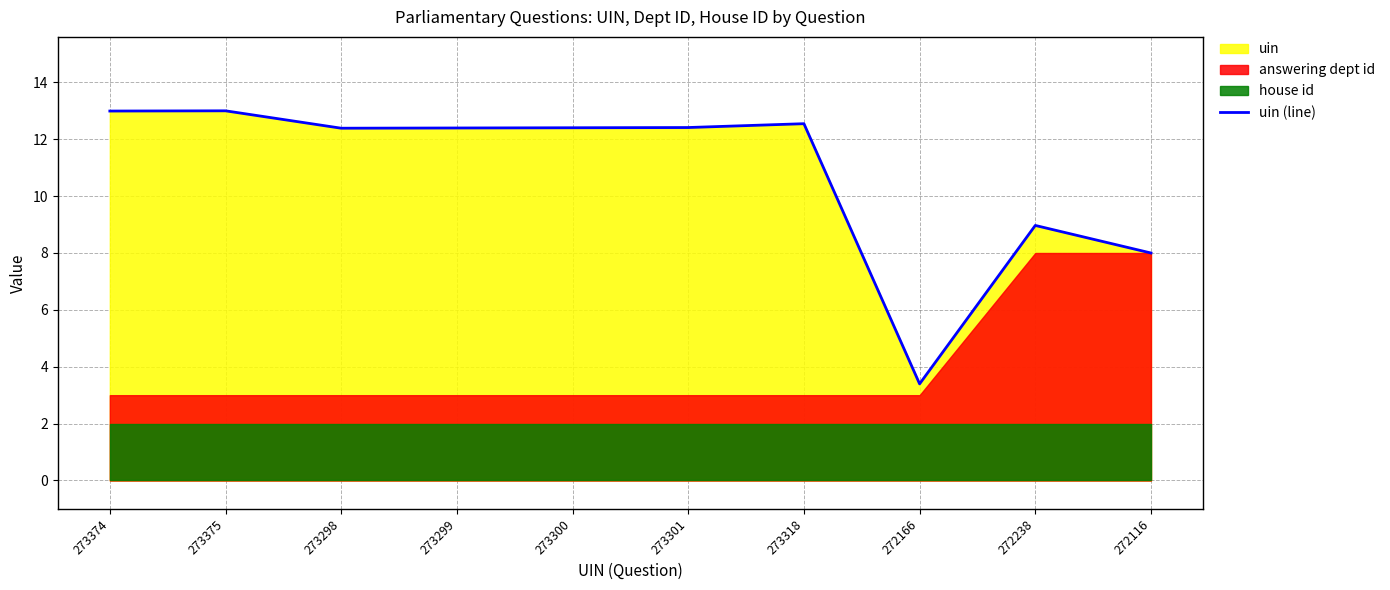

How many data points are less than 12?

3